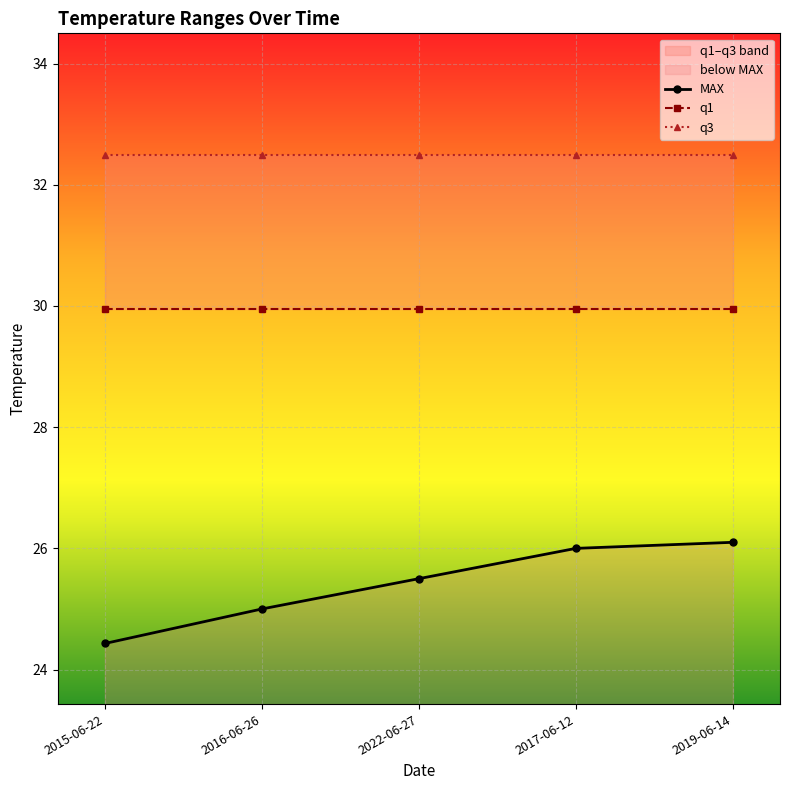

What is the sum of the q3 values at 2019-06-14 and 2022-06-27?

65.0